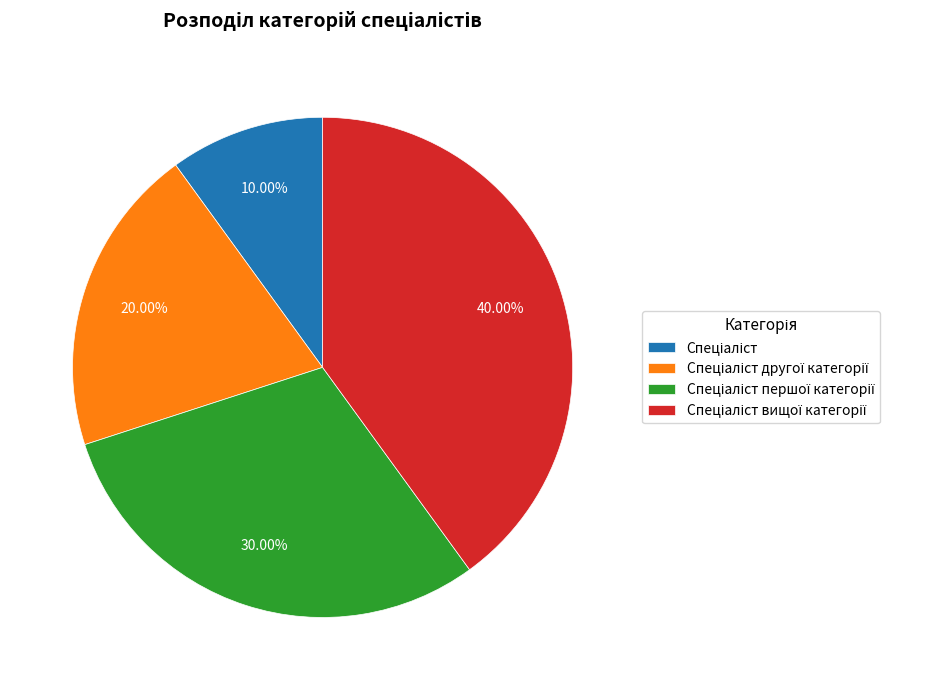

Count the number of slices in the pie.

4